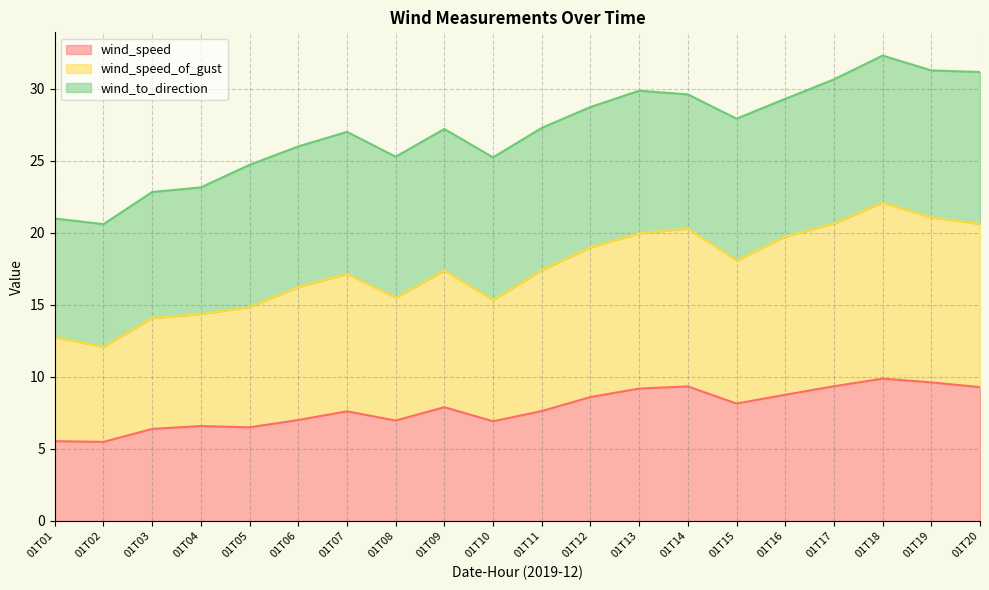

The wind_speed_of_gust series shows 32.2 at 01T13. True or false?

False